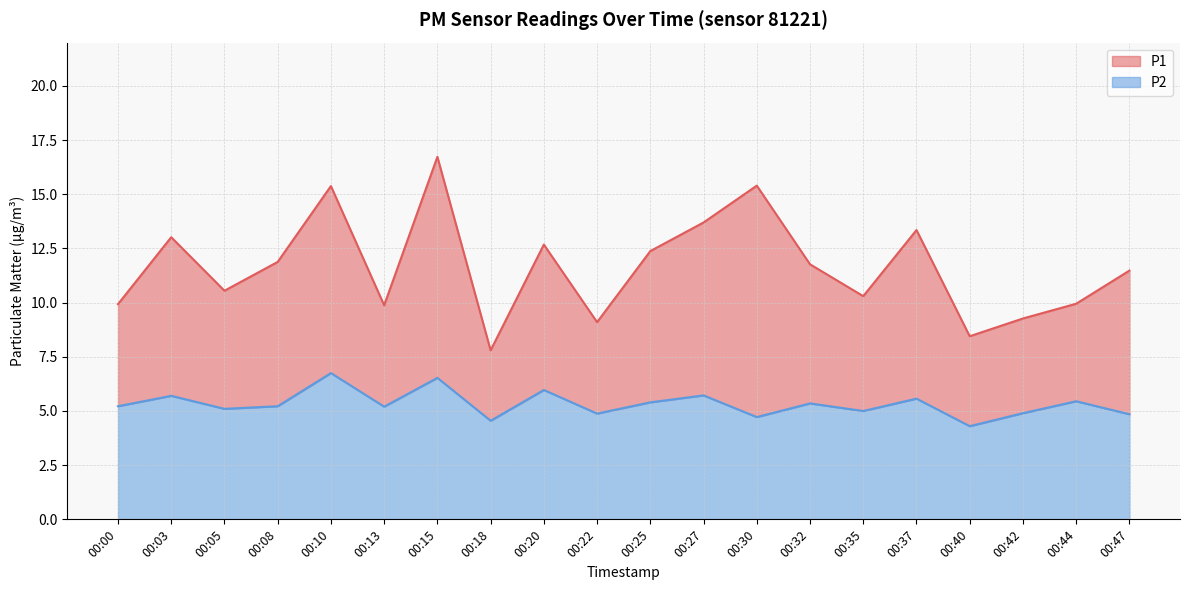

What is the total value across all series at 00:44?

15.4